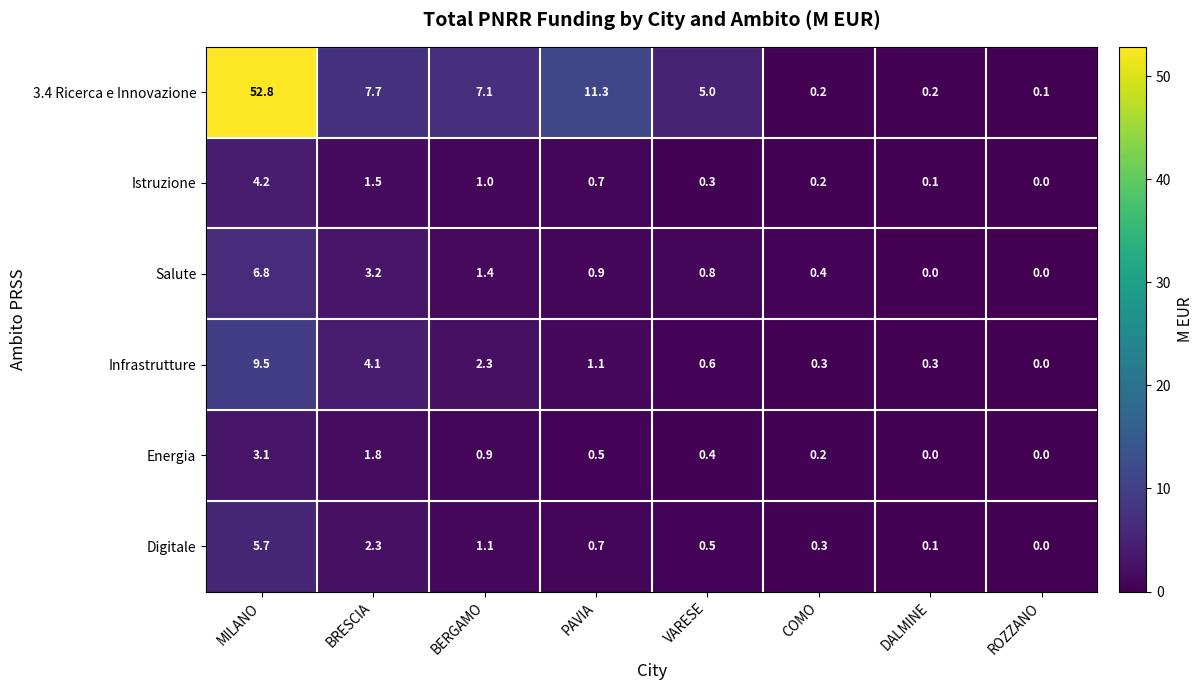

Which series has the largest range (max minus min)?

3.4 Ricerca e Innovazione